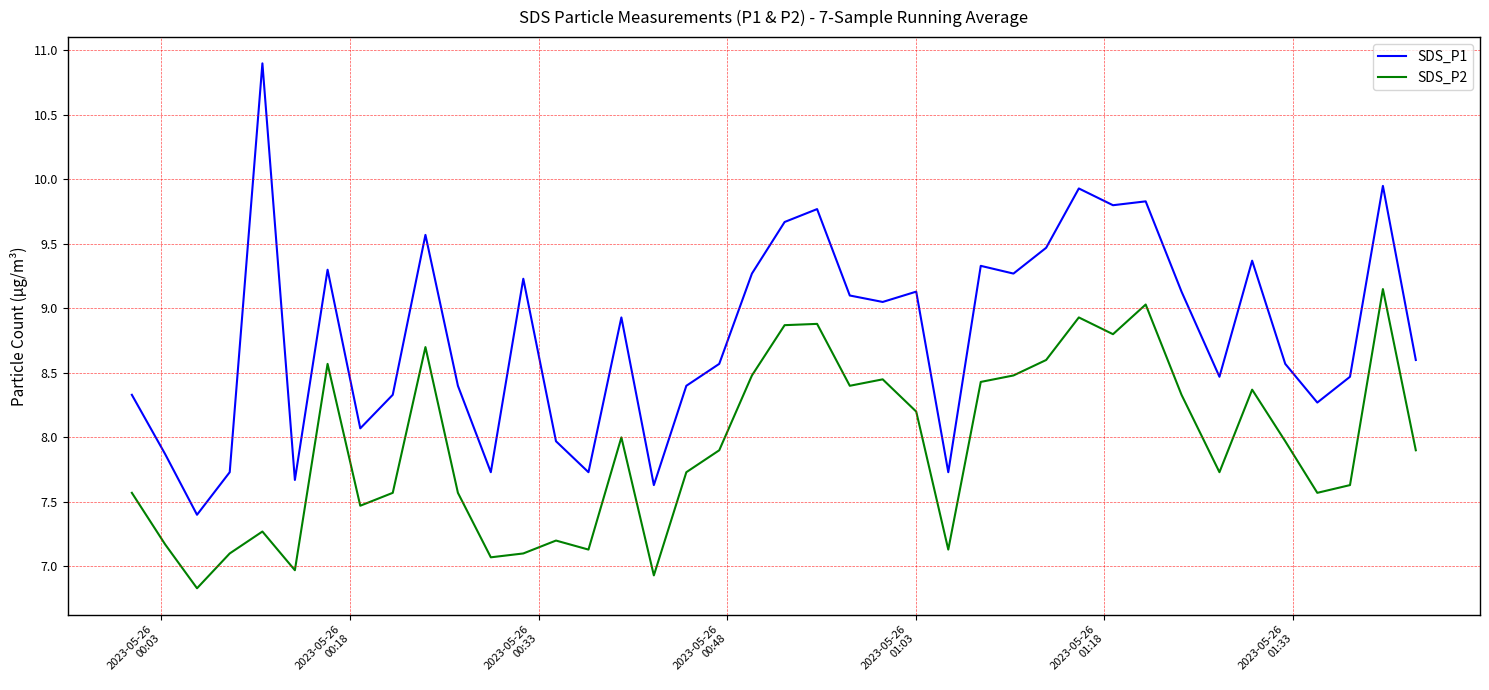

True or false: SDS_P1 and SDS_P2 cross at least once.

False